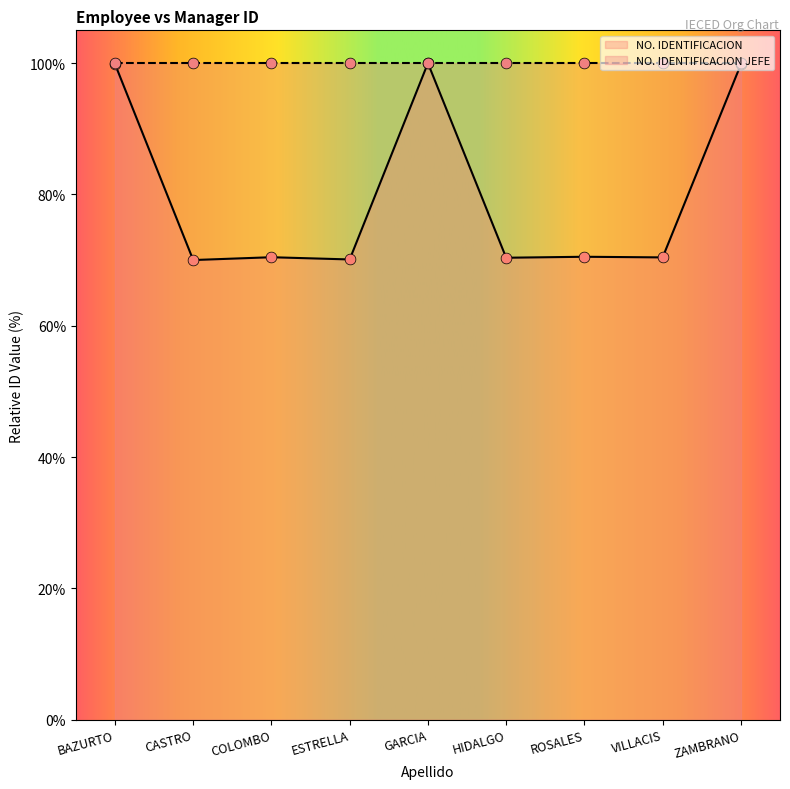

Between GARCIA and VILLACIS, which is larger?

GARCIA